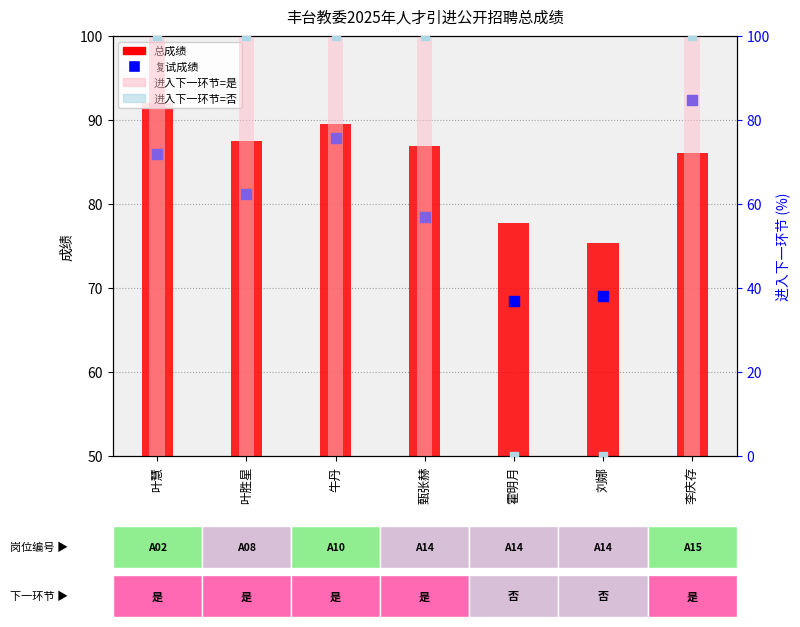

What is the total value across all series at 甄张赫?

265.3